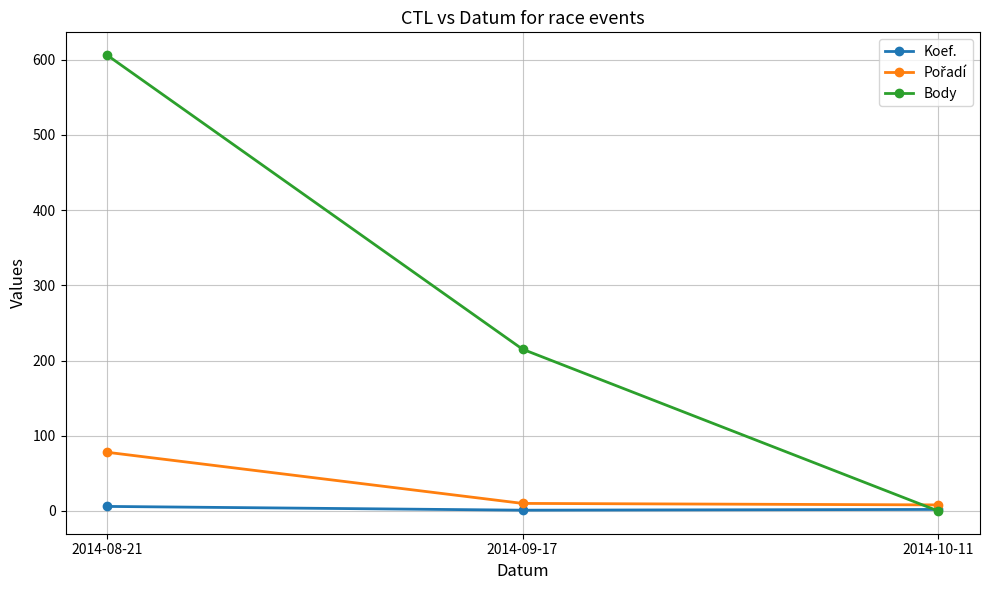

Which series has the largest total across all categories?

Body